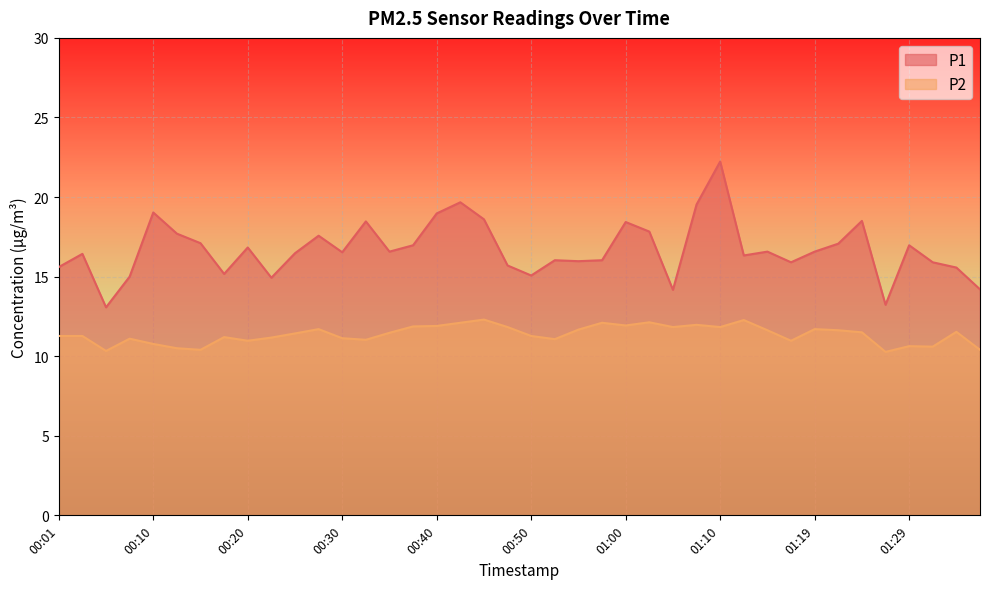

Is the value of P2 at 01:34 greater than the value of P1 at 01:27?

No